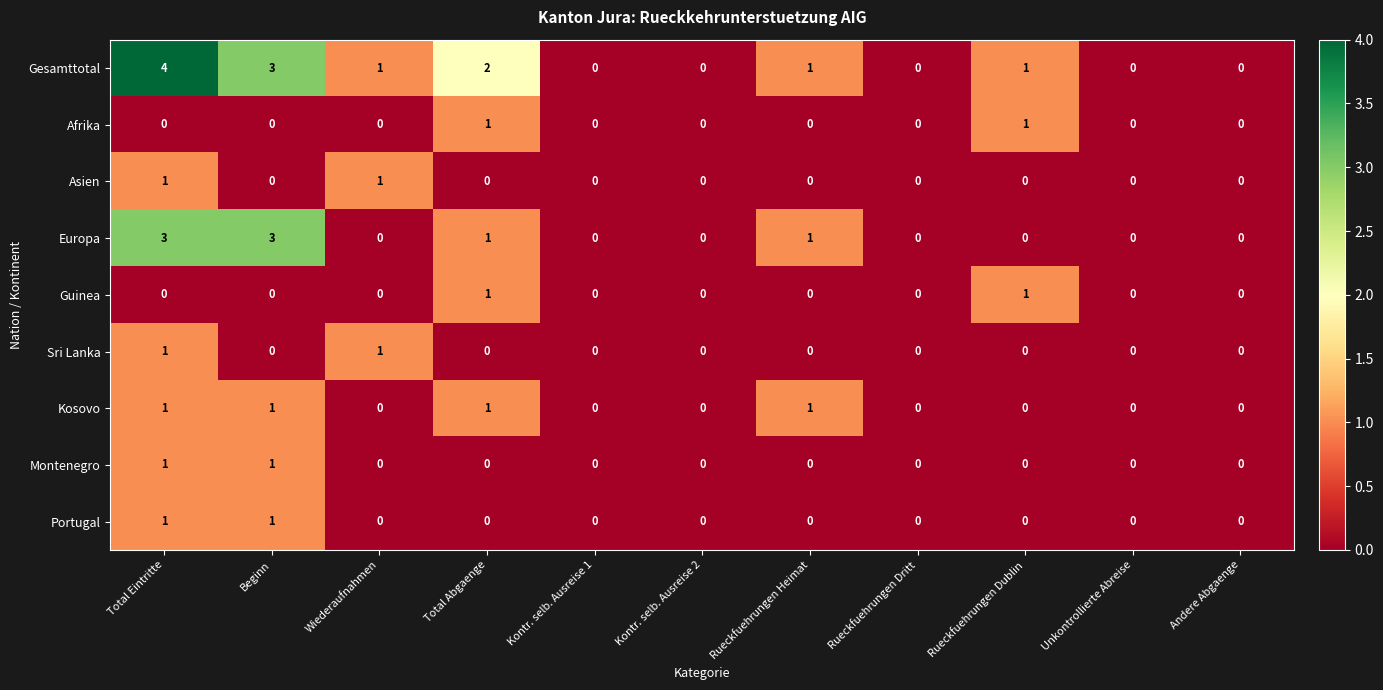

At which category is the sum across all series the highest?

Total Eintritte